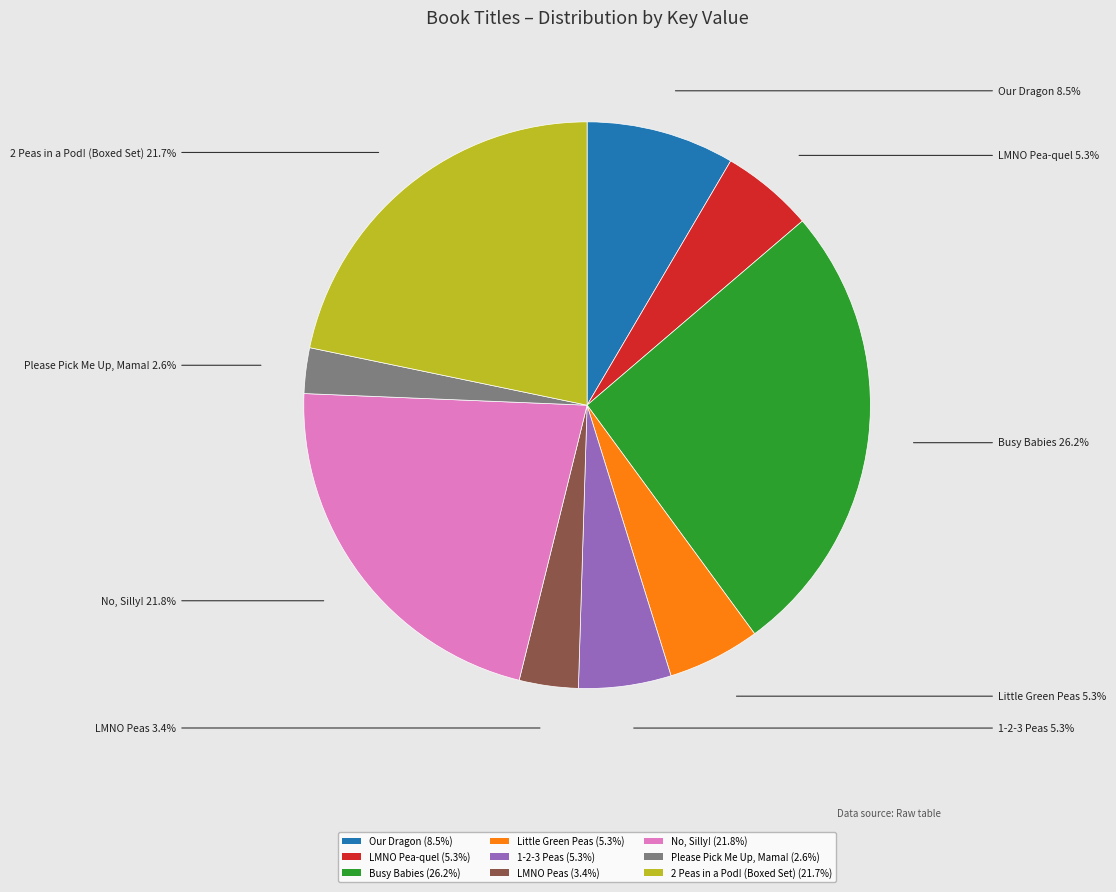

Is the sum of Busy Babies and Please Pick Me Up, Mama! greater than half?

No